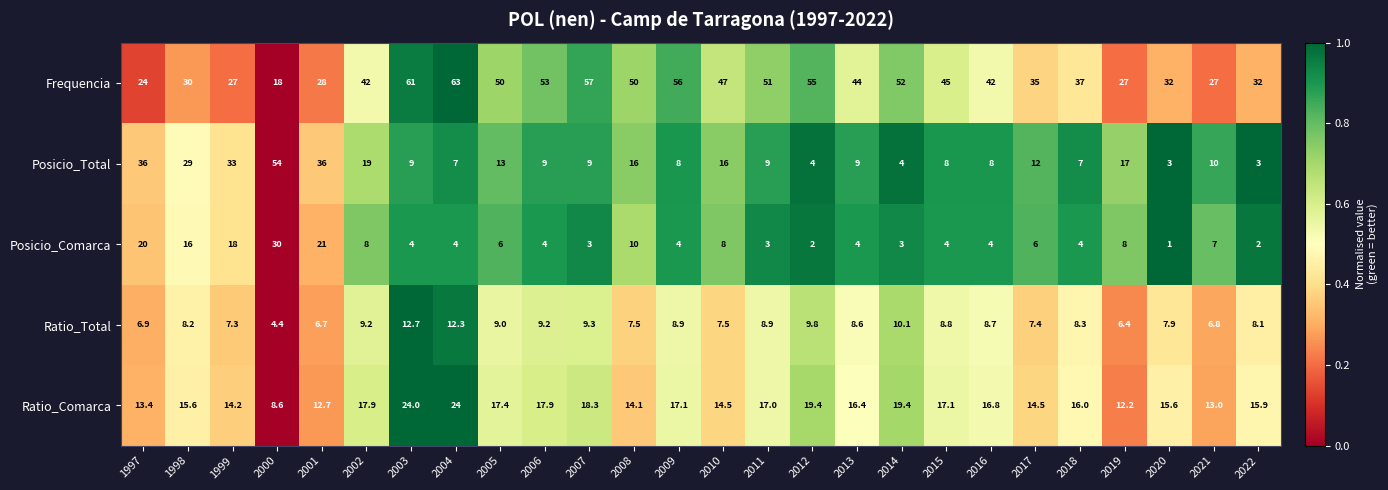

What is the sum of all Posicio_Comarca values?

204.0